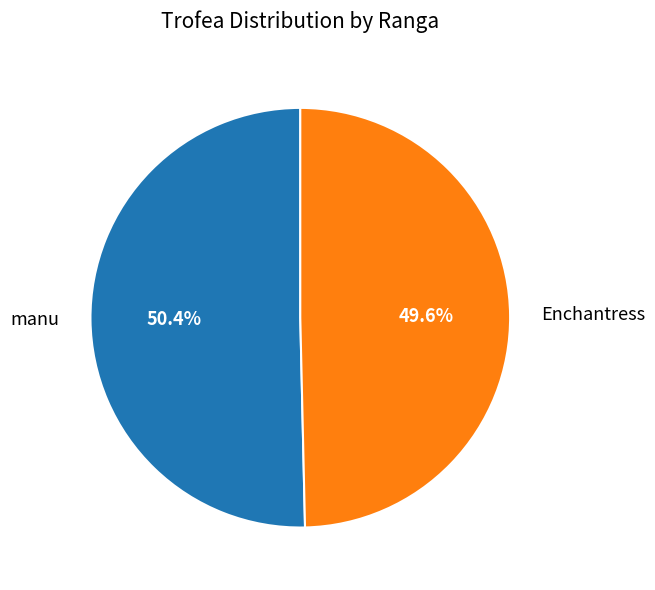

Which slice represents more than half of the pie?

manu